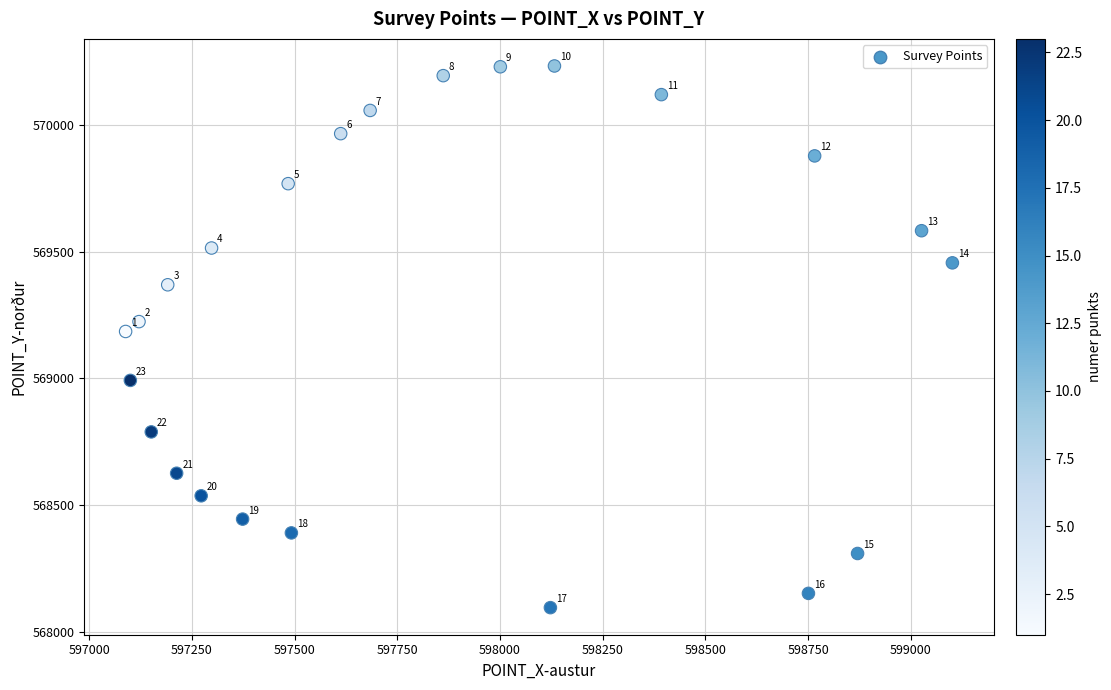

What is the range of Y values (max minus min)?

2134.3